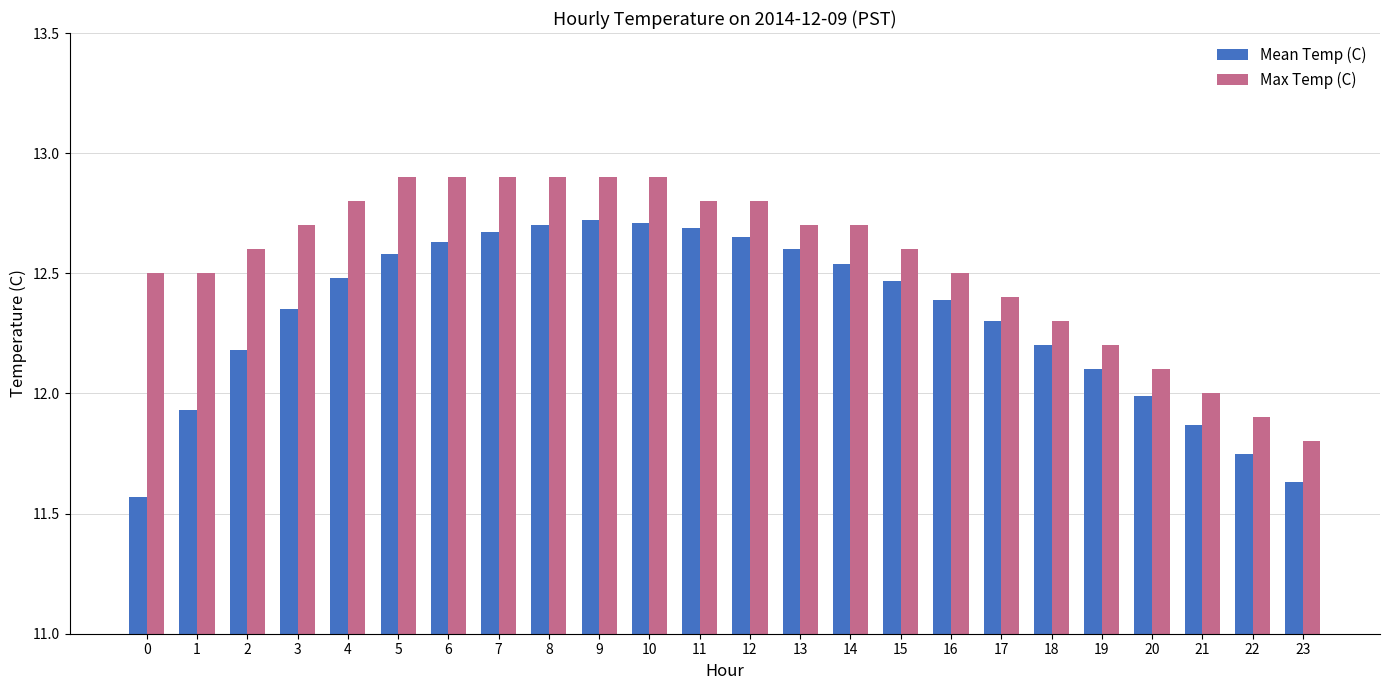

What is the difference between the Max Temp (C) values at 11 and 17?

0.4